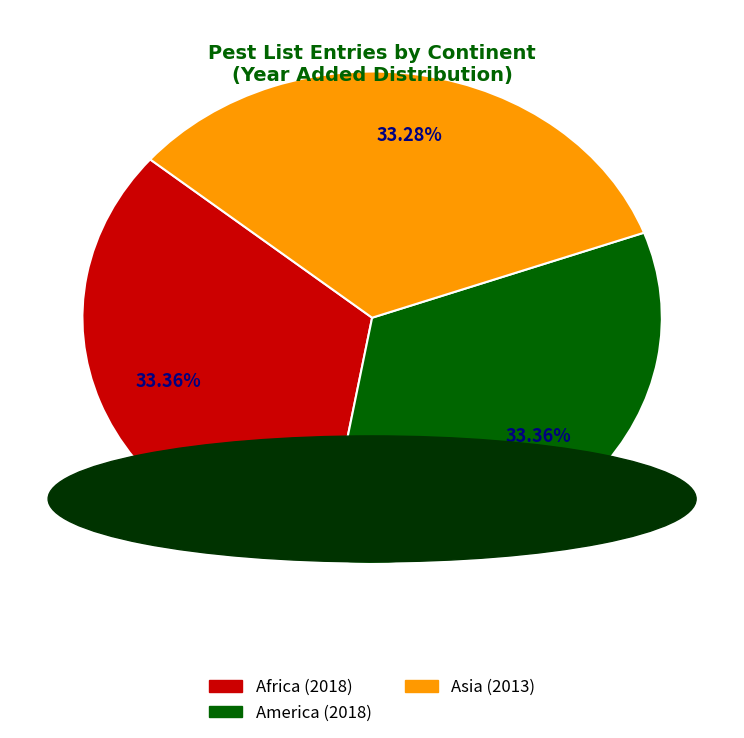

Does any single category account for the majority?

No